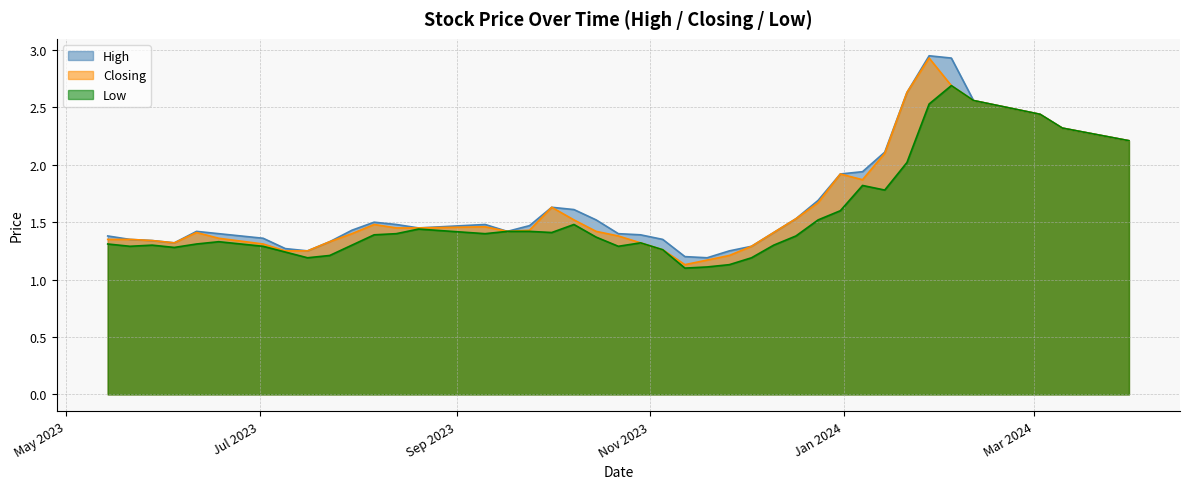

What is the value of the Closing point at the 29th from the left?

1.5